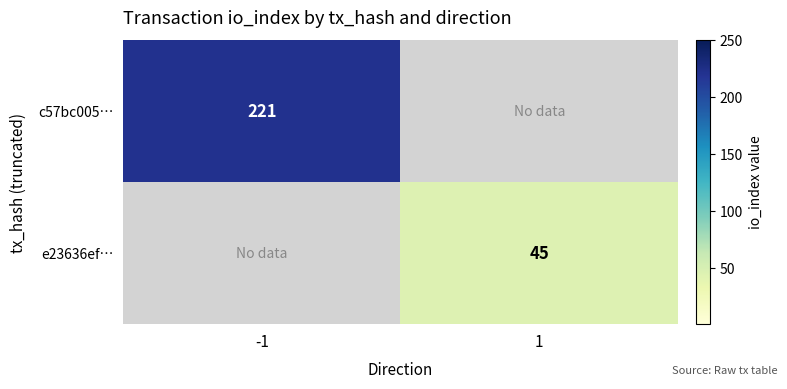

The value of e23636ef… at 1 is 79. True or false?

False